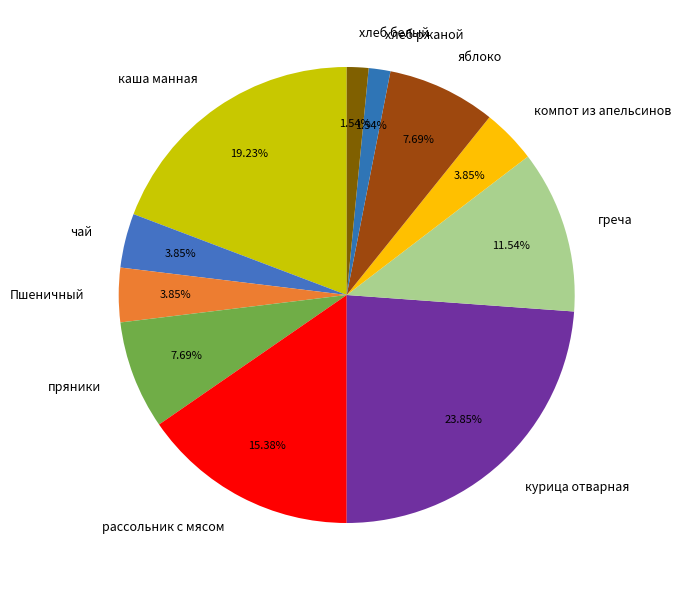

What is the largest slice in the pie chart?

курица отварная